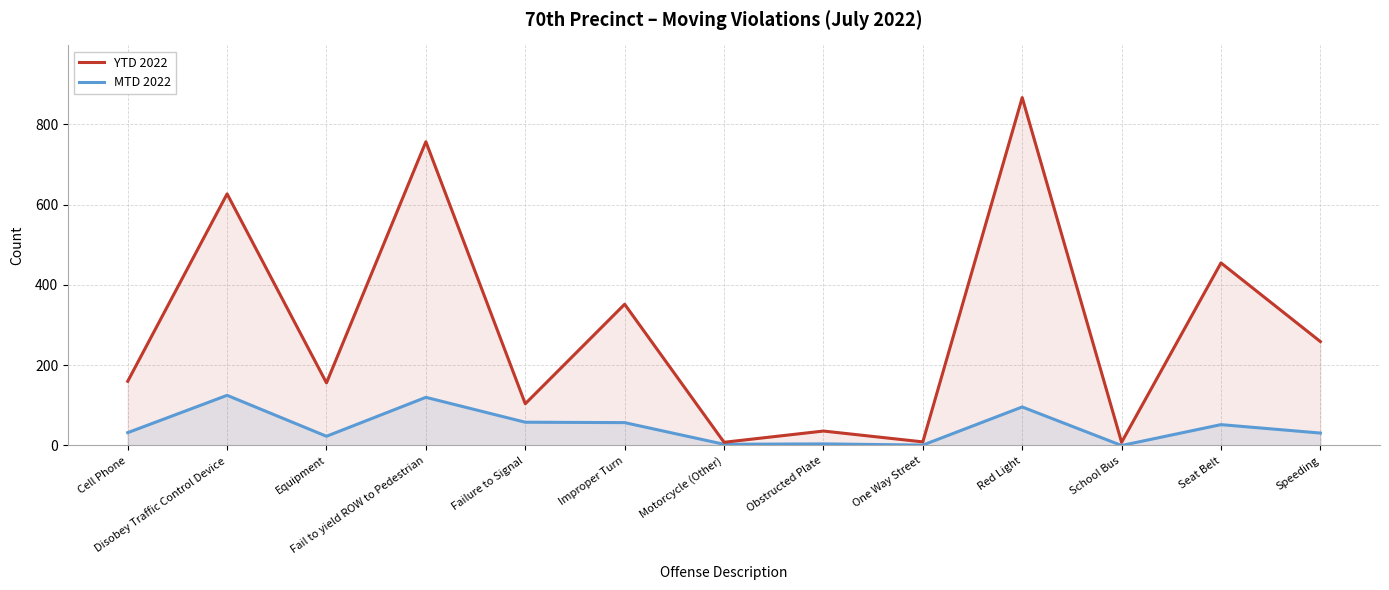

What is the sum of the YTD 2022 values at Speeding and Cell Phone?

419